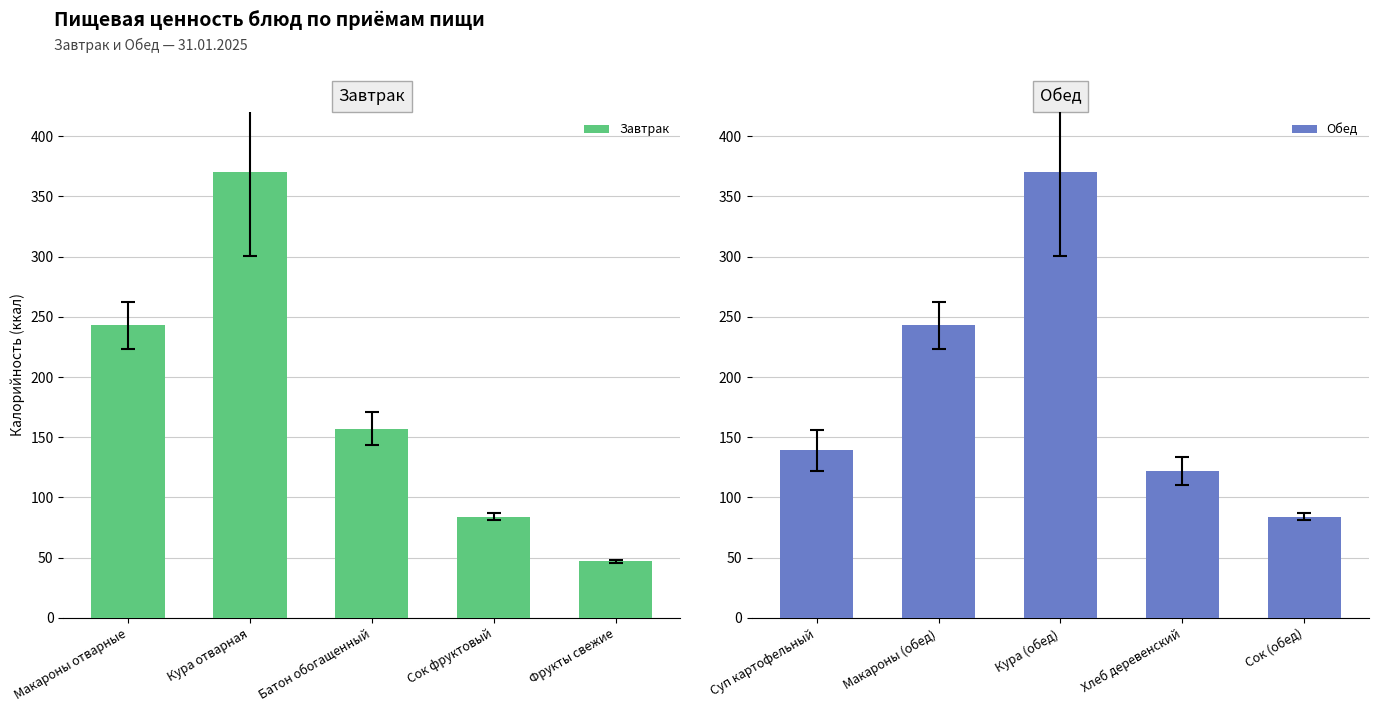

List the series in order of their peak value, highest first.

Завтрак, Обед